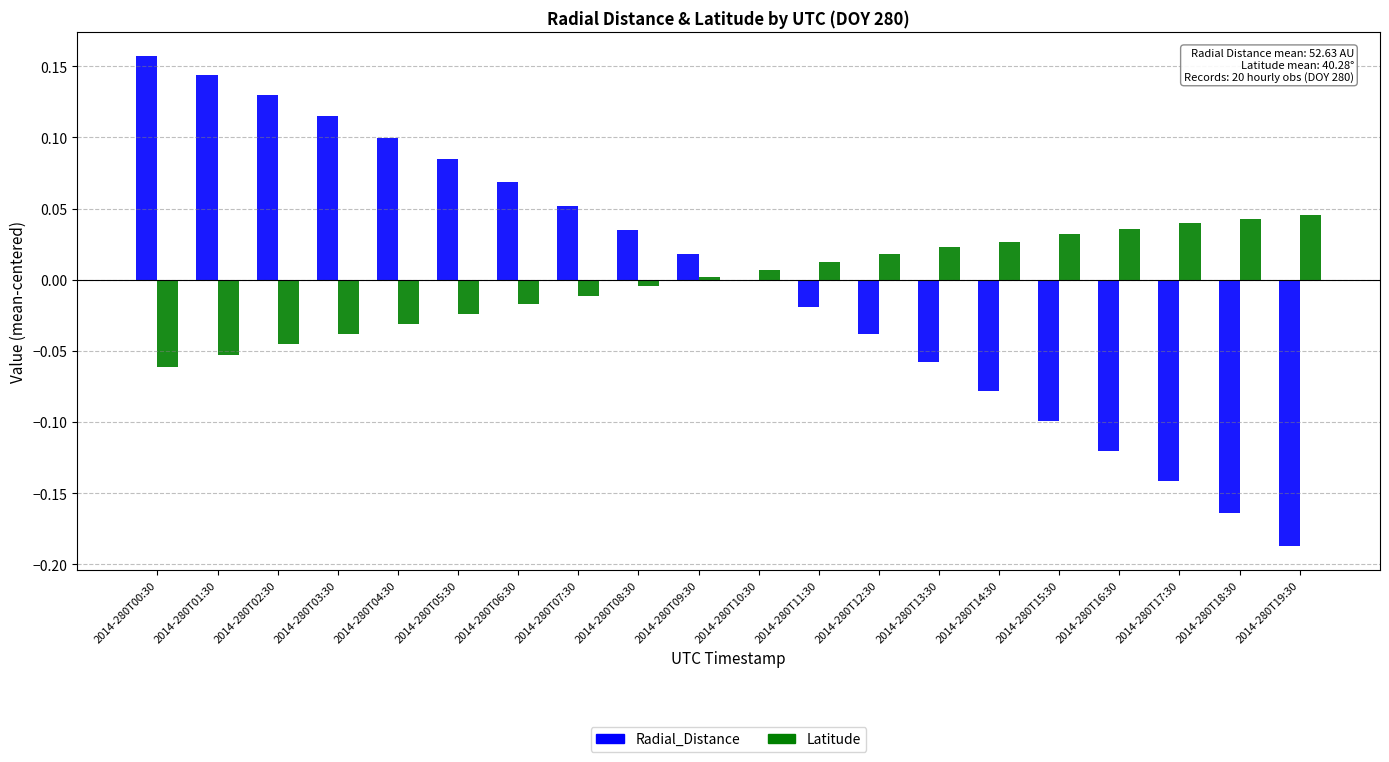

The Radial_Distance series shows 0.2 at 2014-280T03:30. True or false?

False